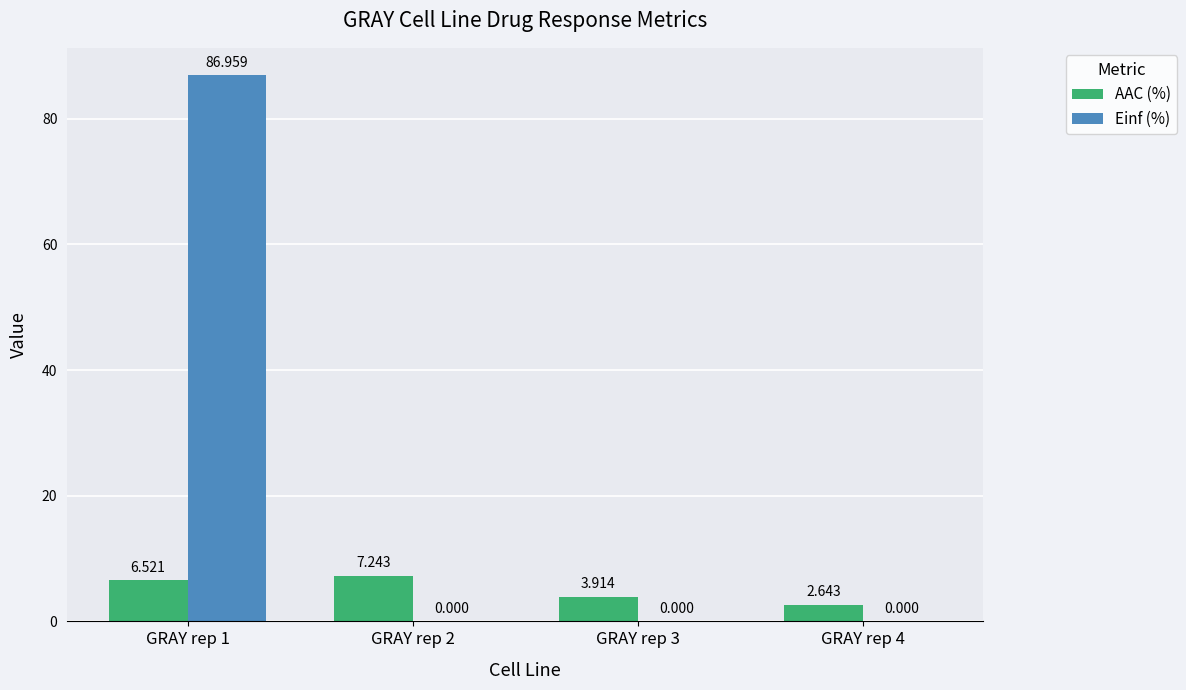

At which label does AAC (%) first exceed 6?

GRAY rep 1